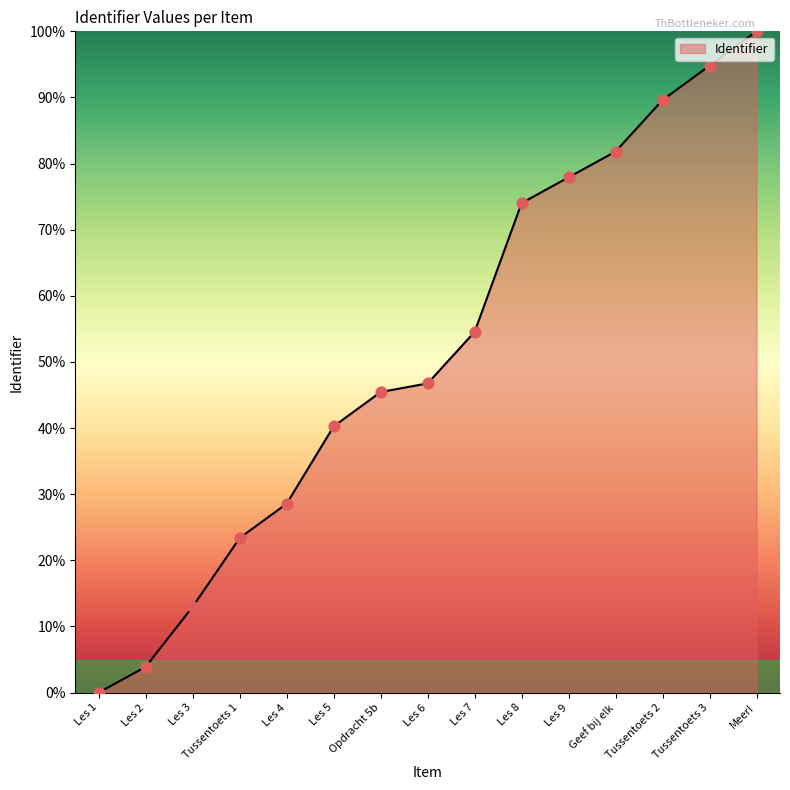

What is the change in value from Les 1 to Geef bij elk?

+81.8